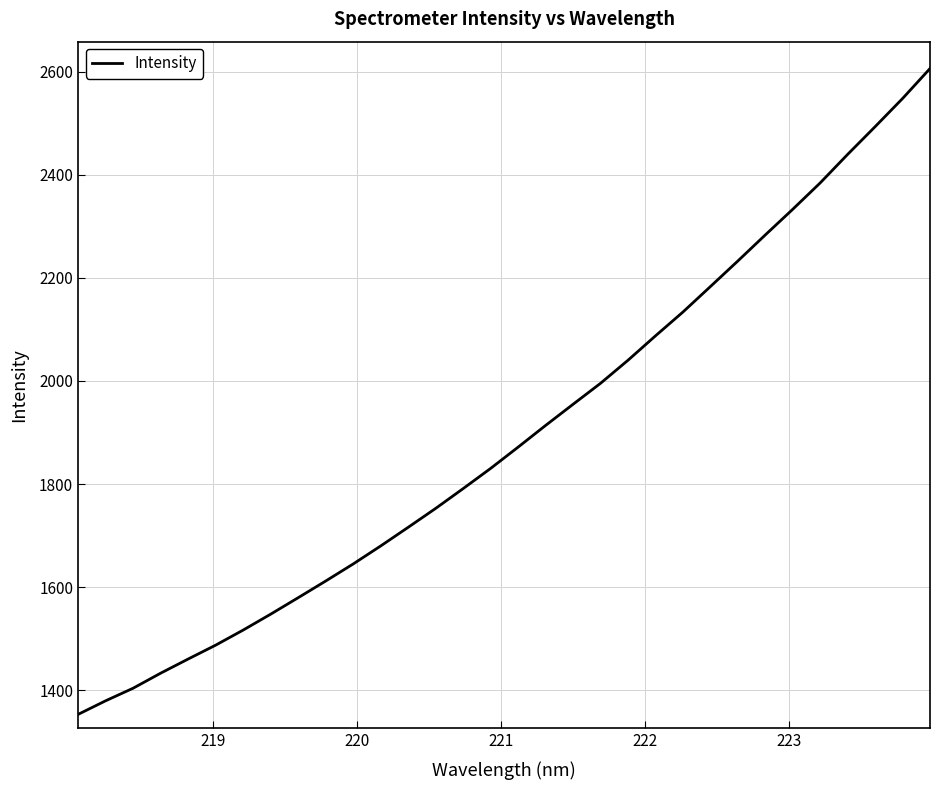

What is the maximum value shown in the chart?

2606.0